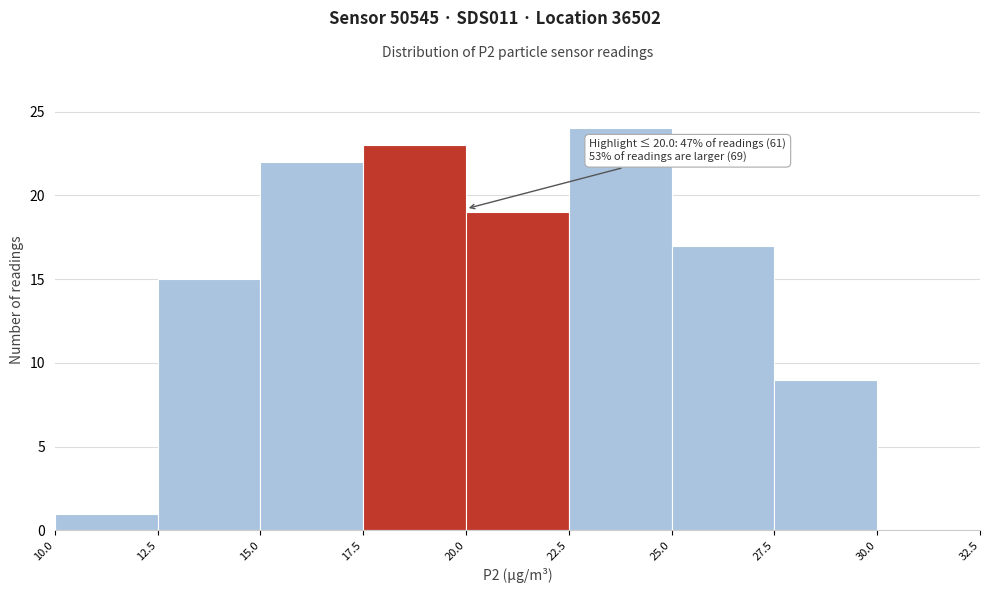

Over which range of the x-axis is the bar tallest?

22.5 to 25.0